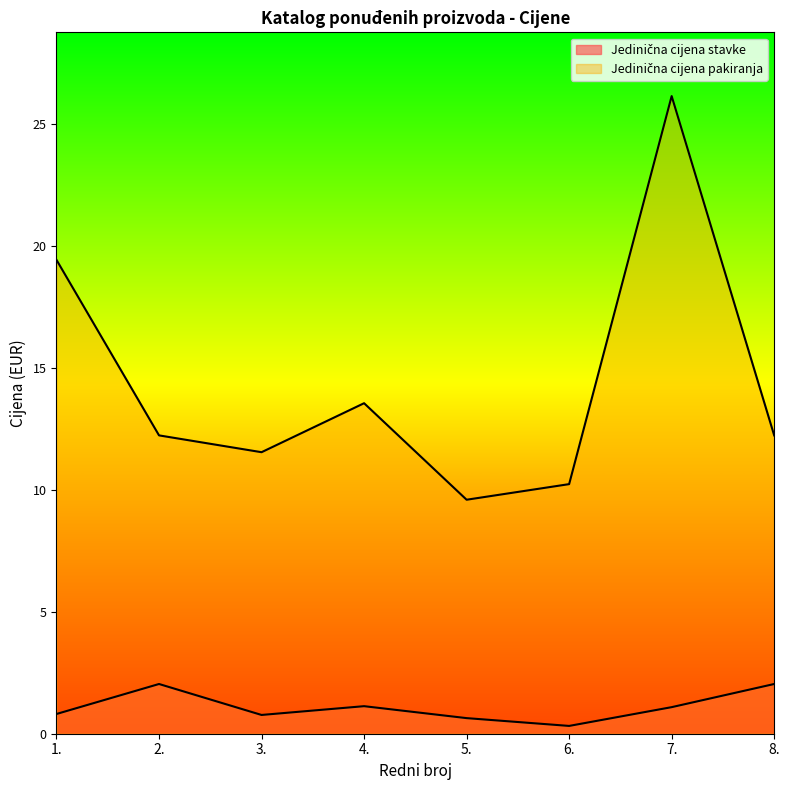

What is the label of the 4th point from the right?

5.